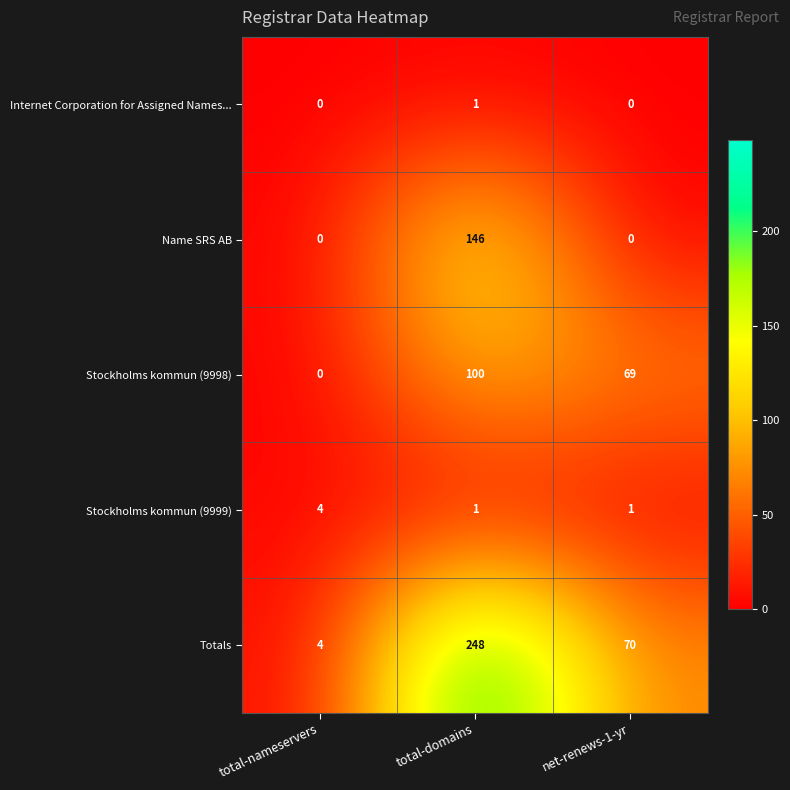

Which label corresponds to the largest value in the chart?

total-domains